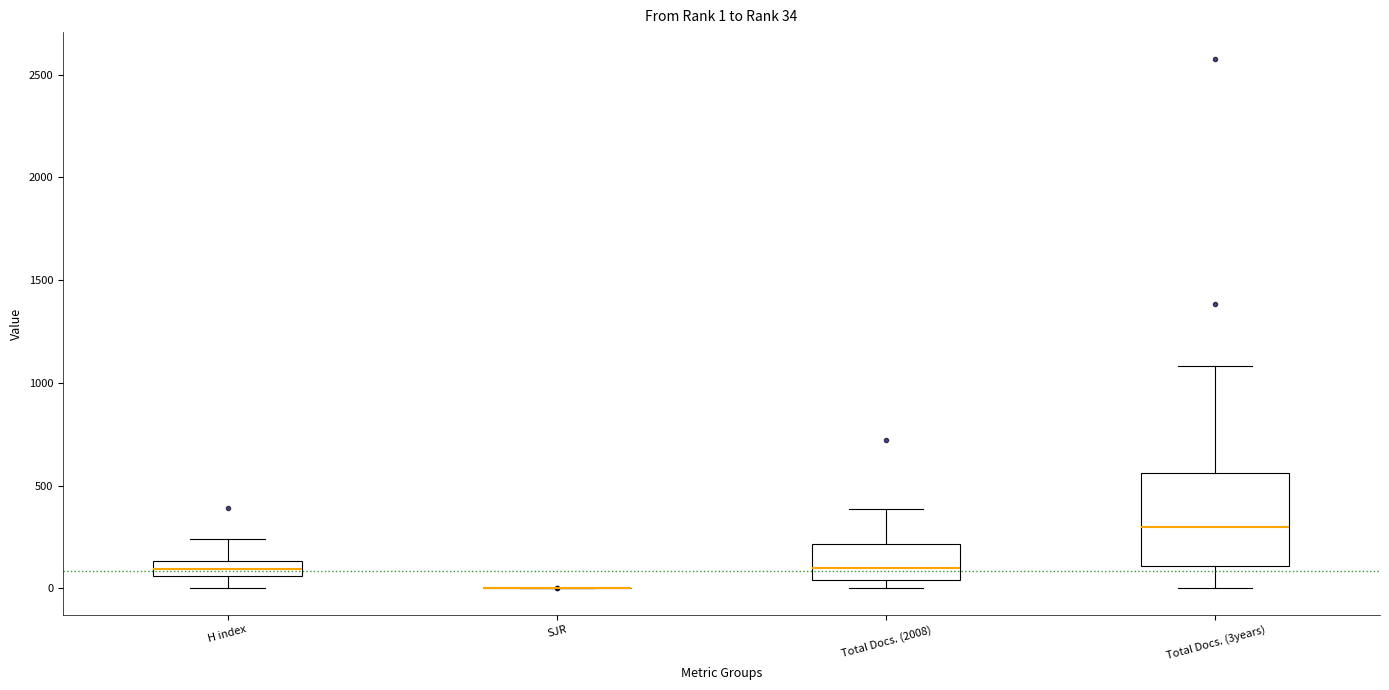

Which box is the tallest, from its lower edge to its upper edge?

Total Docs. (3years)